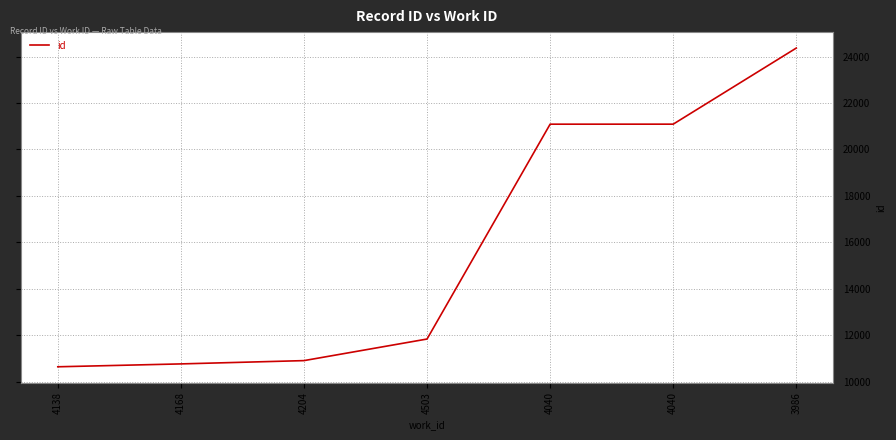

Is this an area chart (filled region under the line)?

No